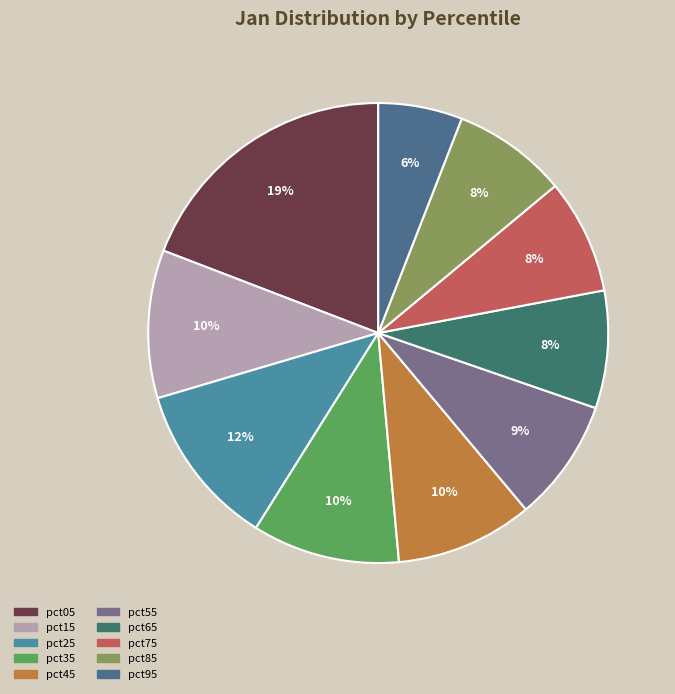

How many slices are in this pie chart?

10